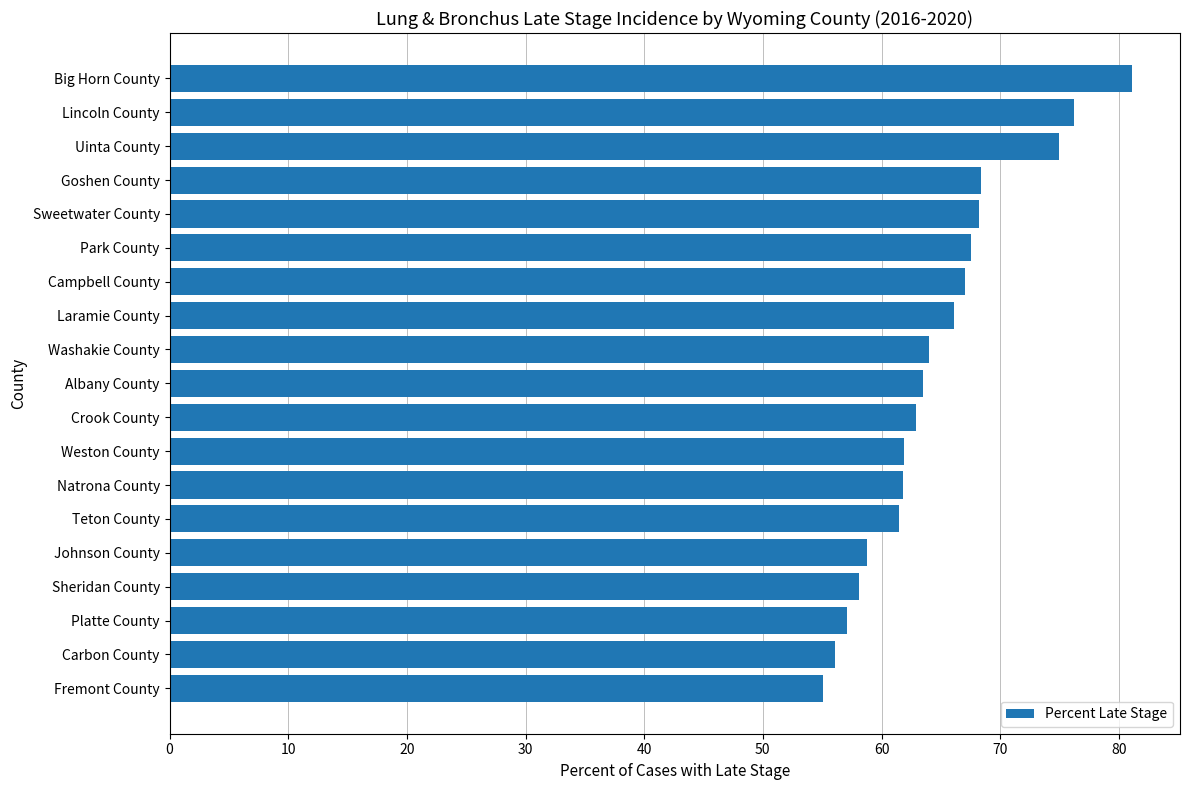

What is the change in value from Washakie County to Teton County?

-2.5